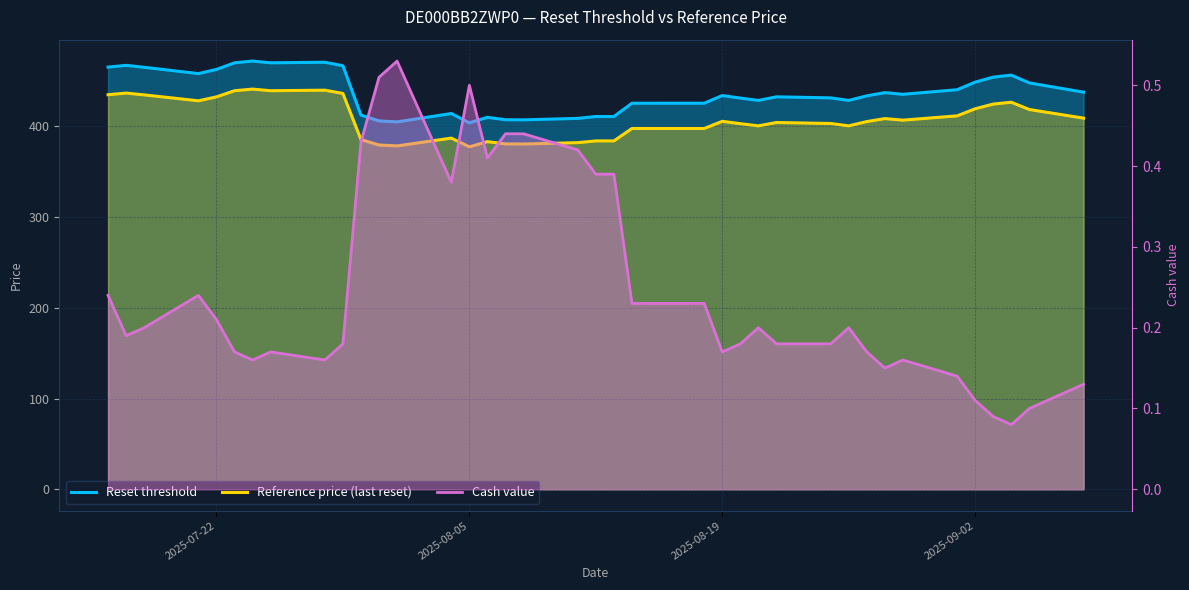

Reading left to right, extract all data points from this chart.

Reset threshold: 465.1	467.1	464.9	458.0	462.6	469.8	471.8	469.8	470.5	466.6	412.3	405.9	404.8	414.0	403.7	409.8	407.1	407.0	408.6	410.7	410.7	425.3	425.3	433.8	431.0	428.4	432.4	431.2	428.4	433.5	437.0	435.2	440.2	448.5	454.1	456.2	447.7	437.5
Reference price (last reset): 434.7	436.5	434.5	428.0	432.3	439.1	440.9	439.1	439.7	436.1	385.3	379.3	378.3	386.9	377.3	383.0	380.5	380.4	381.9	383.8	383.8	397.5	397.5	405.4	402.8	400.4	404.1	403.0	400.4	405.1	408.4	406.7	411.4	419.2	424.4	426.4	418.4	408.9
Cash value: 0.2	0.2	0.2	0.2	0.2	0.2	0.2	0.2	0.2	0.2	0.4	0.5	0.5	0.4	0.5	0.4	0.4	0.4	0.4	0.4	0.4	0.2	0.2	0.2	0.2	0.2	0.2	0.2	0.2	0.2	0.1	0.2	0.1	0.1	0.1	0.1	0.1	0.1